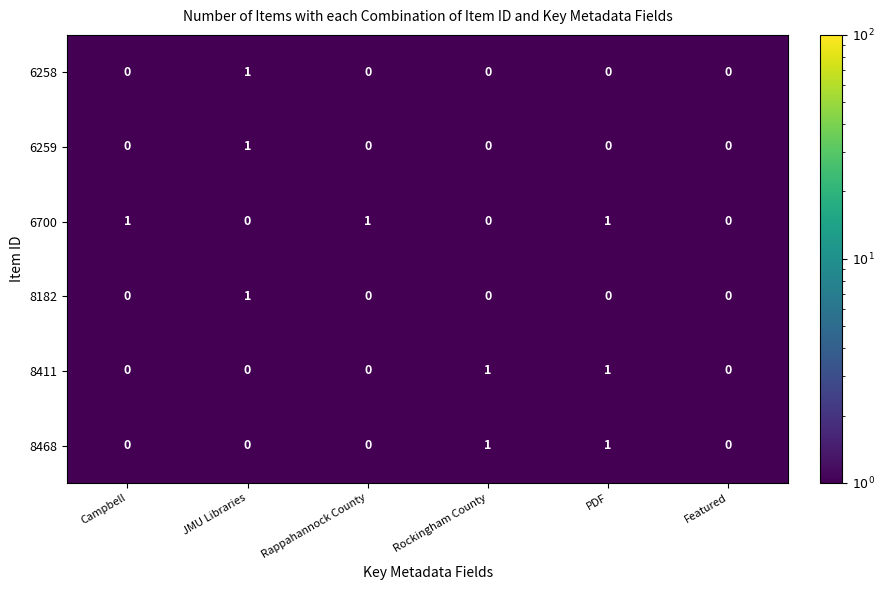

Which series has the largest total across all categories?

6700